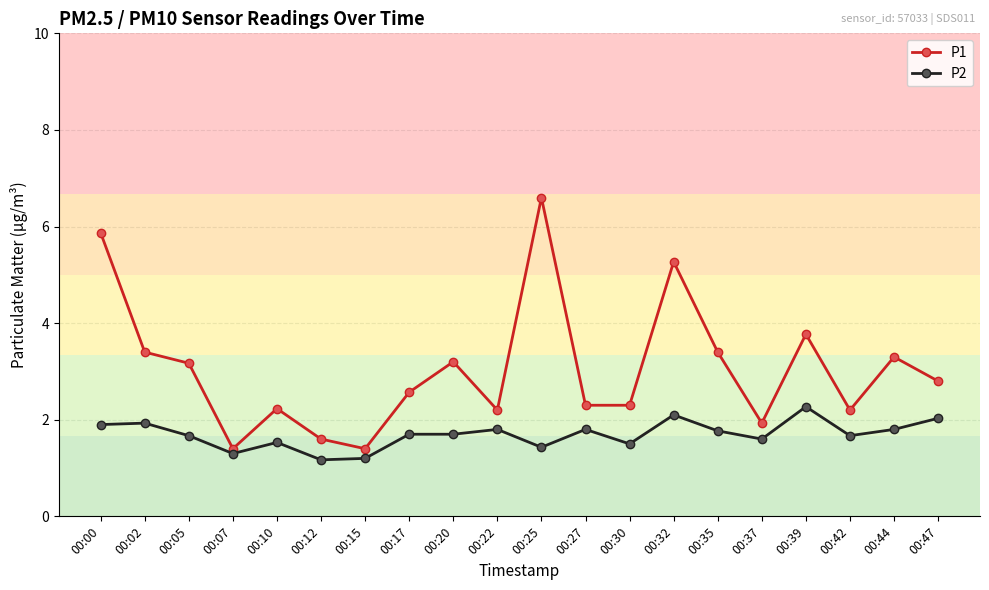

What is the lowest value of the P2 series?

1.2